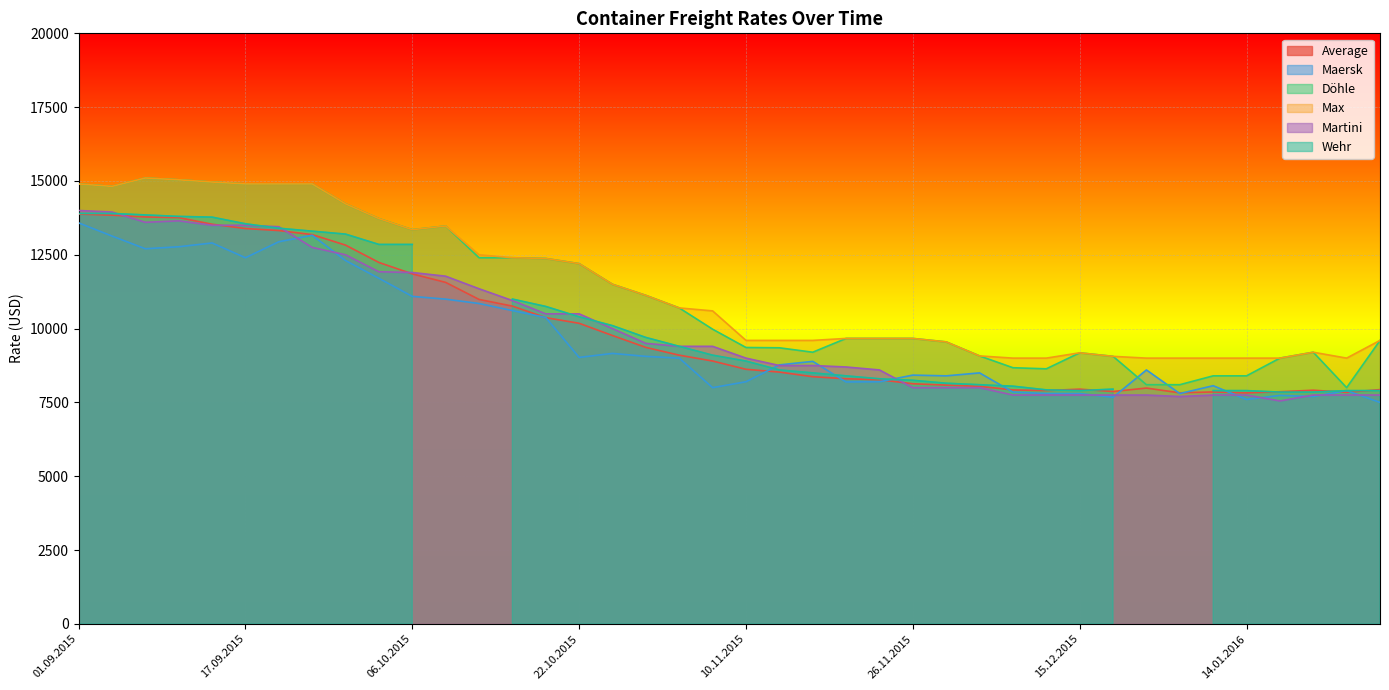

True or false: Döhle has a value of 14900 at 01.09.2015.

True